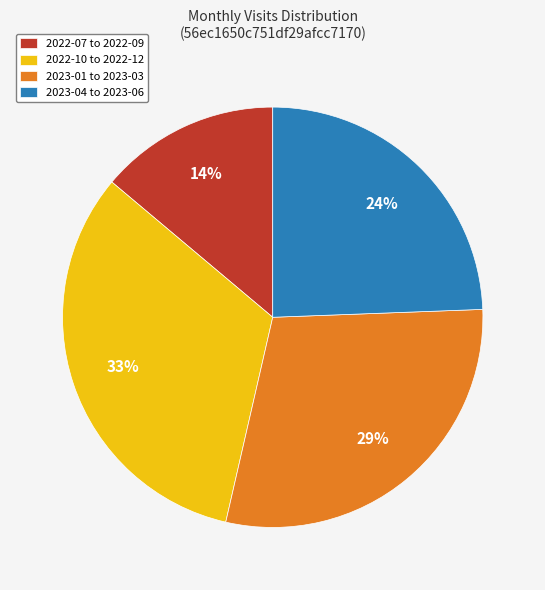

How many segments does this pie chart have?

4